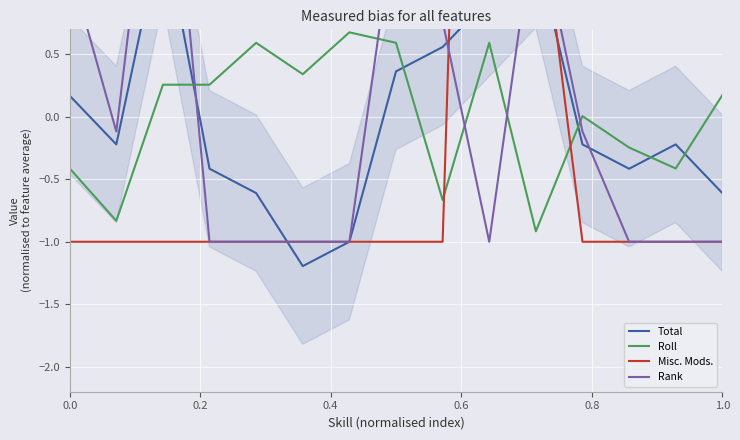

What is the maximum value for Roll?

0.7